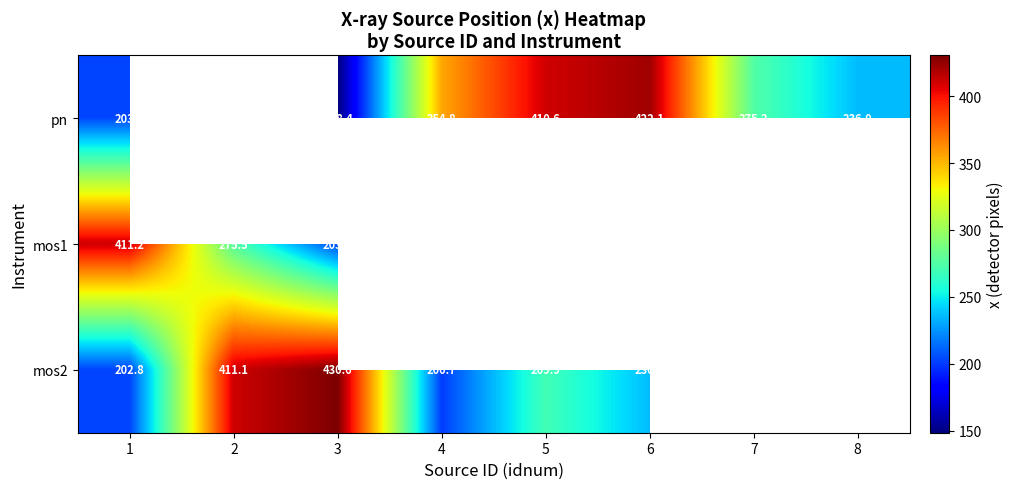

Where is pn nearest to the value 285?

7